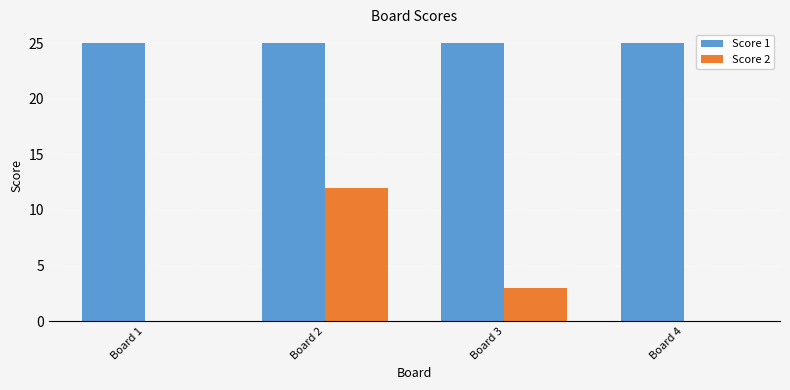

Is it true that Score 1 equals 13 at Board 3?

False